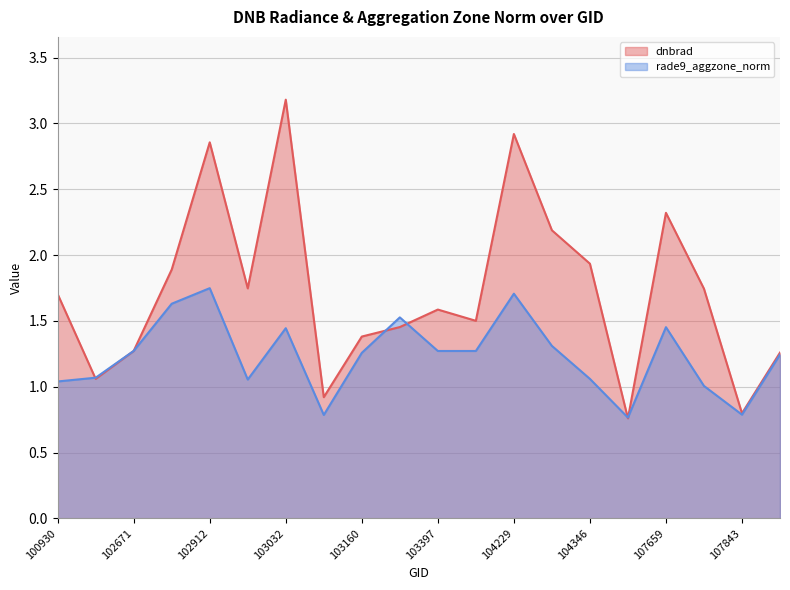

Is it true that dnbrad equals 1.5 at 103761?

True